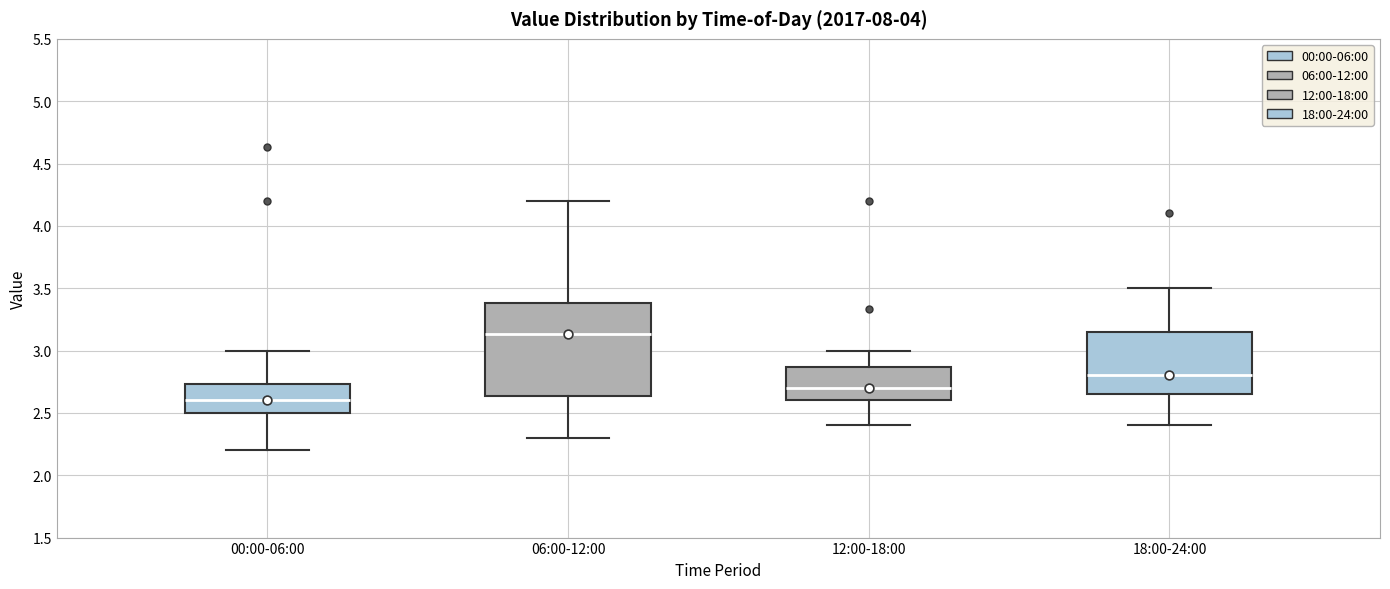

Where is the lower edge of the box for 18:00-24:00 on the y-axis? The values are not printed on the chart, so give them approximately, as read against the axis.

2.65